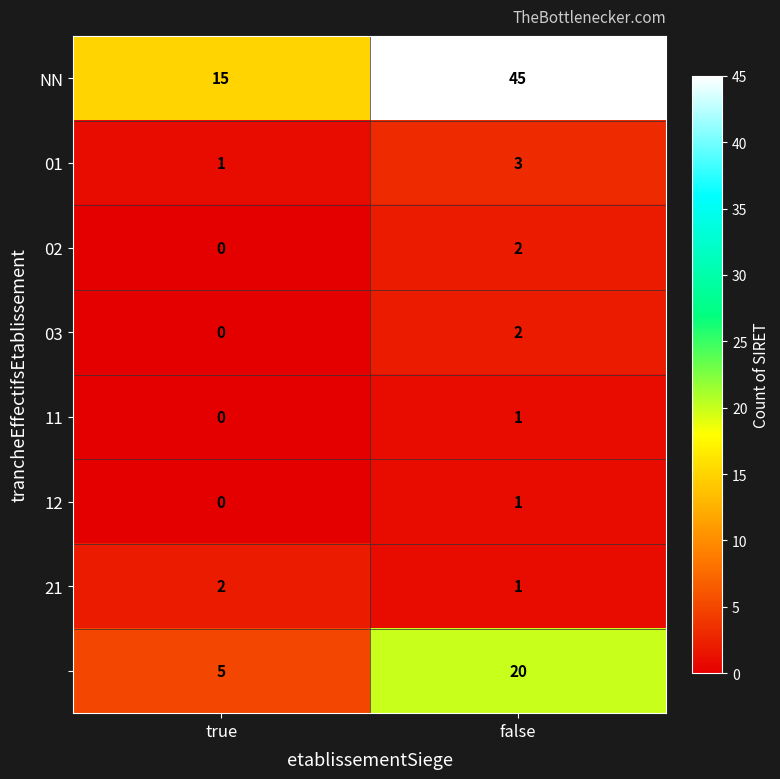

What is the greatest value displayed?

45